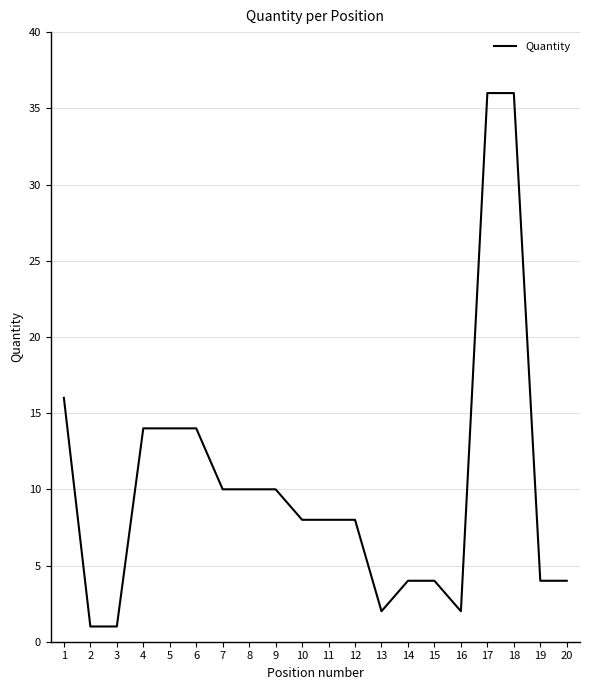

Reading left to right, what are all the values shown in this chart?

1=16	2=1	3=1	4=14	5=14	6=14	7=10	8=10	9=10	10=8	11=8	12=8	13=2	14=4	15=4	16=2	17=36	18=36	19=4	20=4